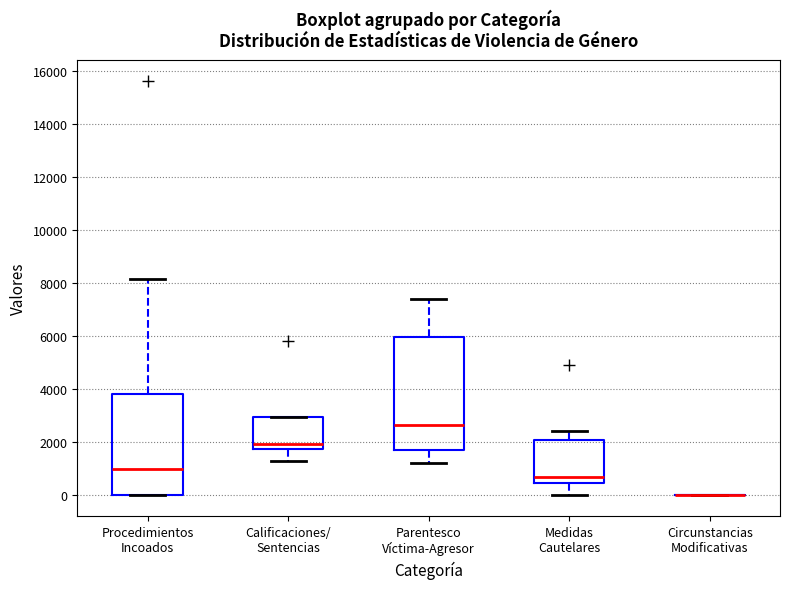

Reading left to right, read every box against the y-axis: the position of its median line, the range the box covers, and the ends of its whiskers. The values are not printed on the chart, so give them approximately, as read against the axis.

Procedimientos Incoados: median 1000, box 0 to 3800, whiskers 0 to 8200
Calificaciones/ Sentencias: median 2000, box 1800 to 3000, whiskers 1400 to 3000
Parentesco Víctima-Agresor: median 2600, box 1800 to 6000, whiskers 1200 to 7400
Medidas Cautelares: median 800, box 400 to 2200, whiskers 0 to 2400
Circunstancias Modificativas: box collapsed to a line at 0, whiskers 0 to 0